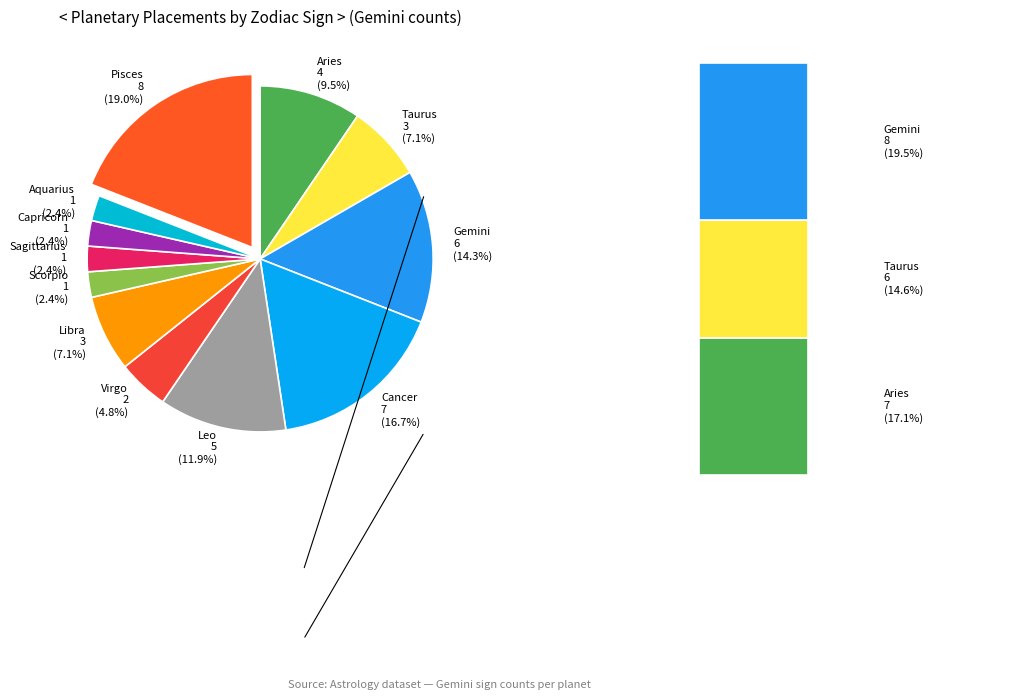

Which category has the smallest portion of the pie?

Scorpio